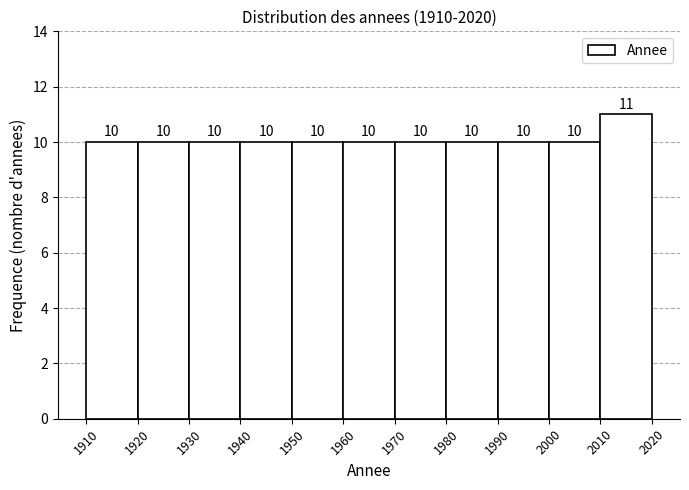

Reading left to right, list every bar in this chart as the range it spans on the x-axis followed by its height.

1910 to 1920: 10
1920 to 1930: 10
1930 to 1940: 10
1940 to 1950: 10
1950 to 1960: 10
1960 to 1970: 10
1970 to 1980: 10
1980 to 1990: 10
1990 to 2000: 10
2000 to 2010: 10
2010 to 2020: 11